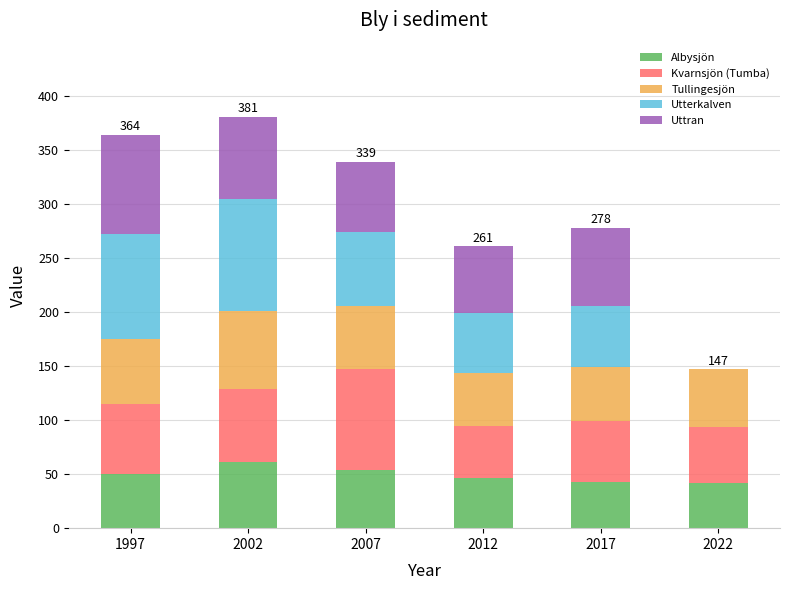

What is the difference between the Albysjön values at 2007 and 2002?

7